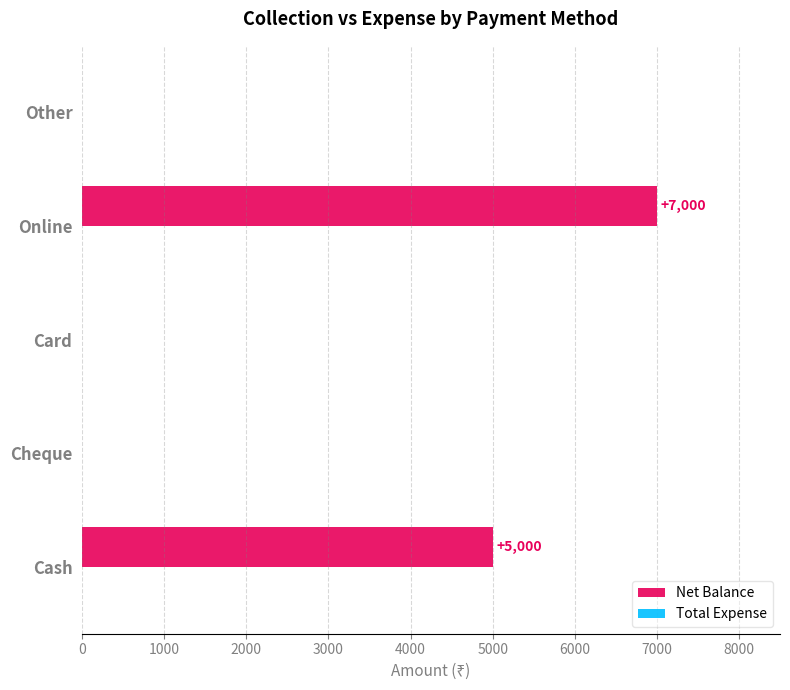

Reading bottom to top, transcribe all the data shown in this chart.

Cash=5000	Cheque=0	Card=0	Online=7000	Other=0